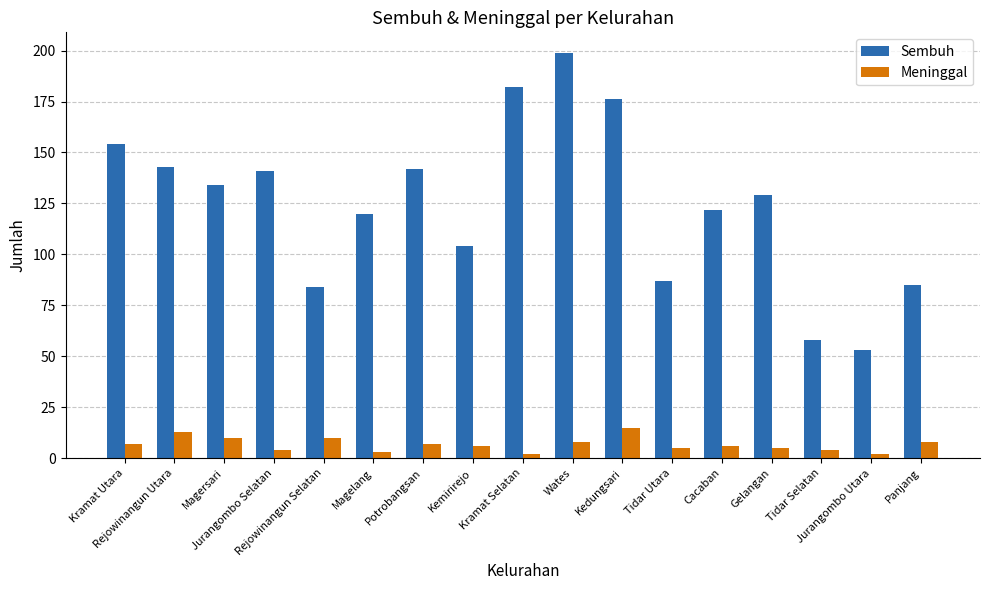

At which category is the sum across all series the highest?

Wates